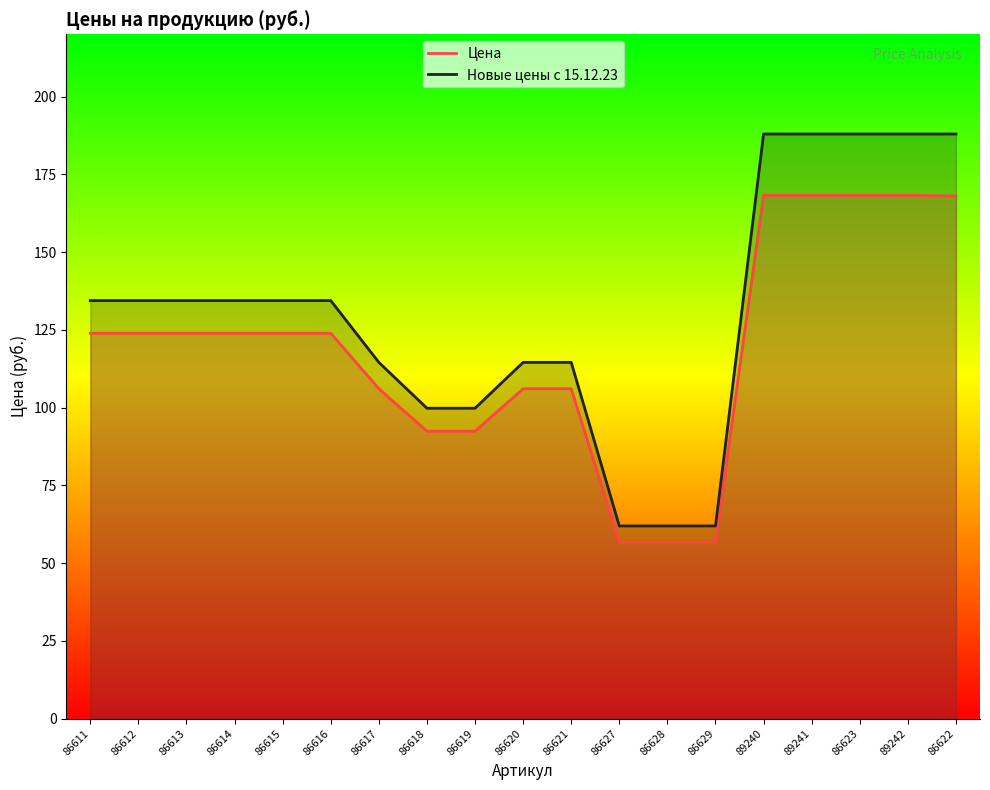

How many categories are shown in the chart?

19